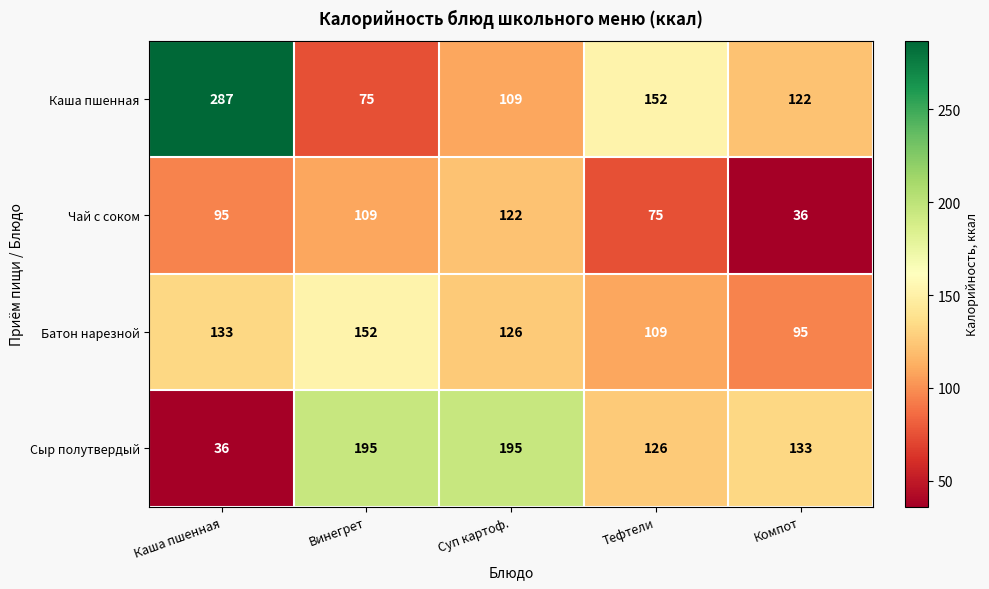

What is the total value across all series at Компот?

386